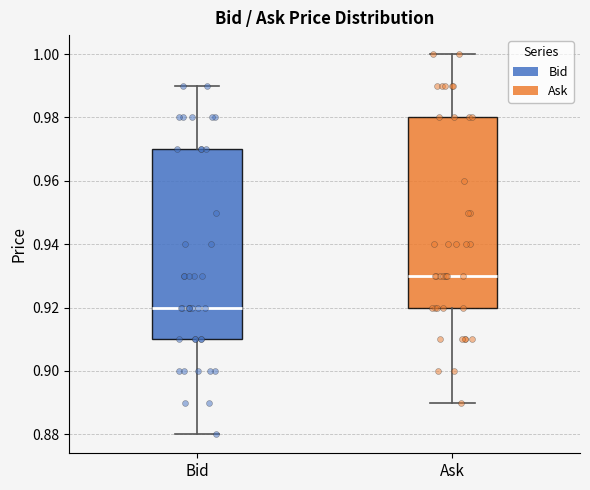

Reading left to right, read every box against the y-axis: the position of its median line, the range the box covers, and the ends of its whiskers. The values are not printed on the chart, so give them approximately, as read against the axis.

Bid: median 0.92, box 0.91 to 0.97, whiskers 0.88 to 0.99
Ask: median 0.93, box 0.92 to 0.98, whiskers 0.89 to 1.00